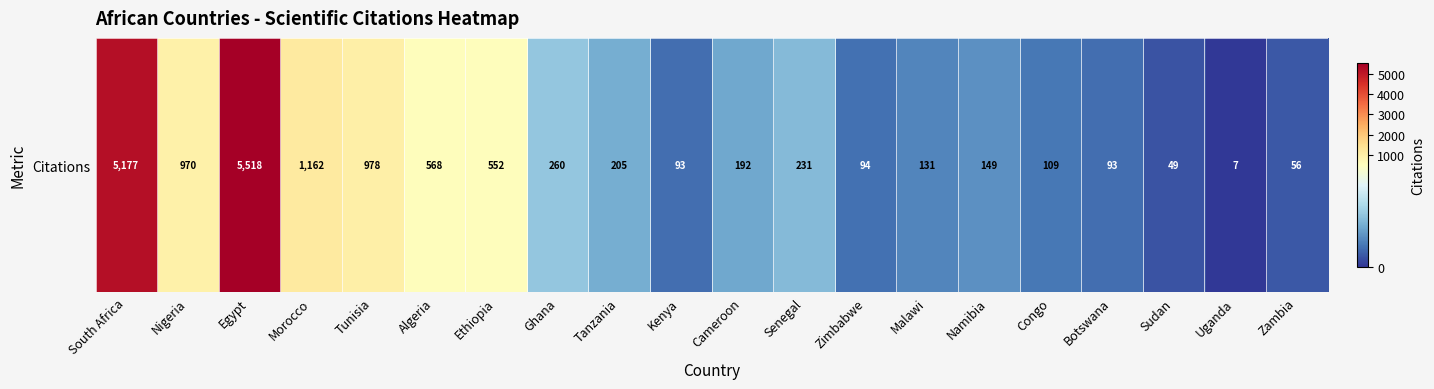

What is the sum of the values at Cameroon and Kenya?

285